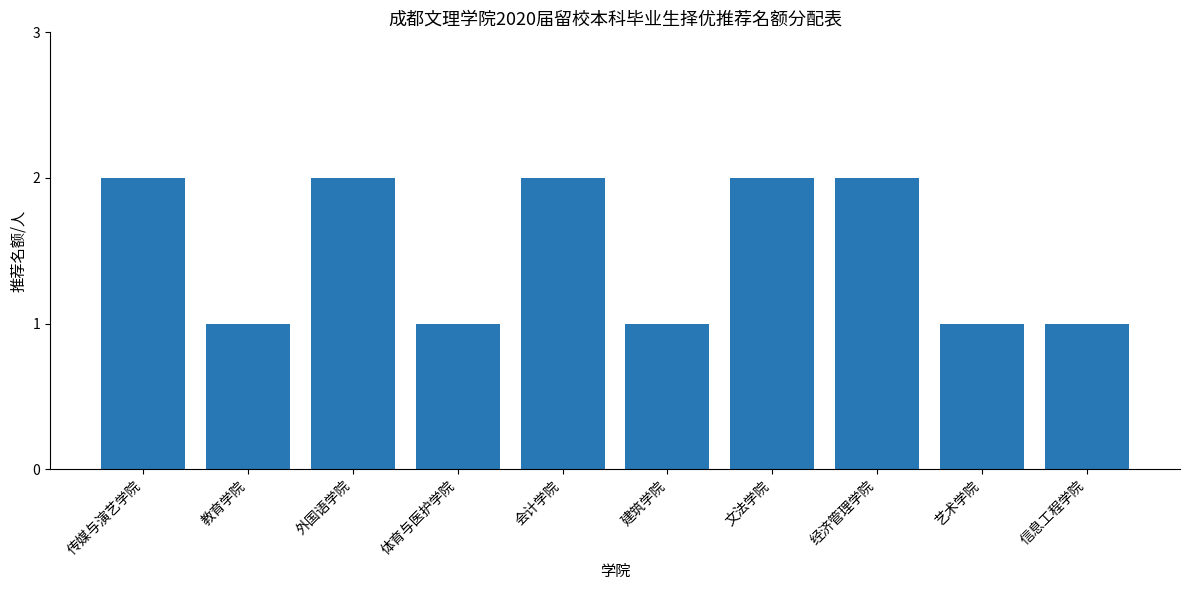

Reading left to right, extract all data points from this chart.

传媒与演艺学院=2	教育学院=1	外国语学院=2	体育与医护学院=1	会计学院=2	建筑学院=1	文法学院=2	经济管理学院=2	艺术学院=1	信息工程学院=1